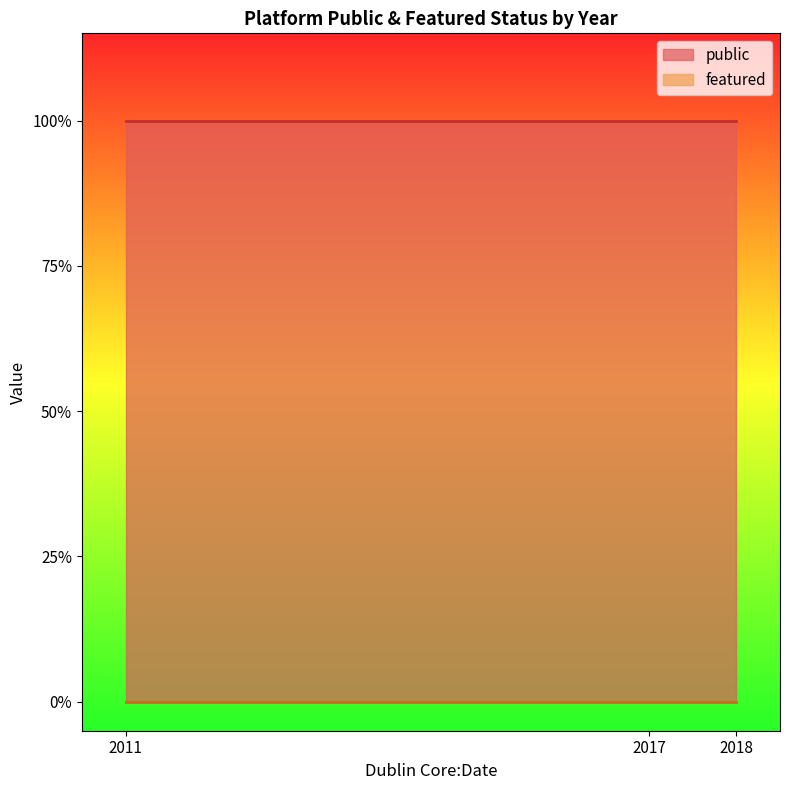

Which series changed the most between 2017 and 2011?

public